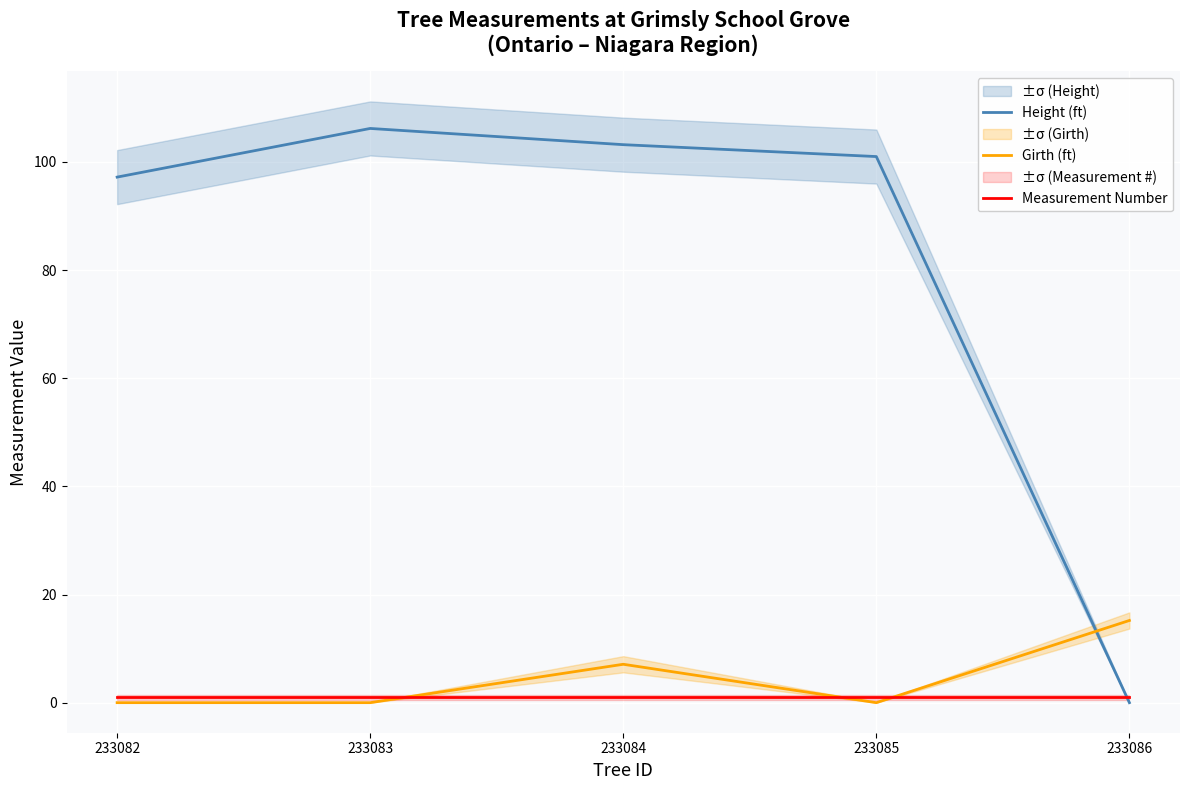

List the labels in order of Height (ft) value, largest first.

233083, 233084, 233085, 233082, 233086